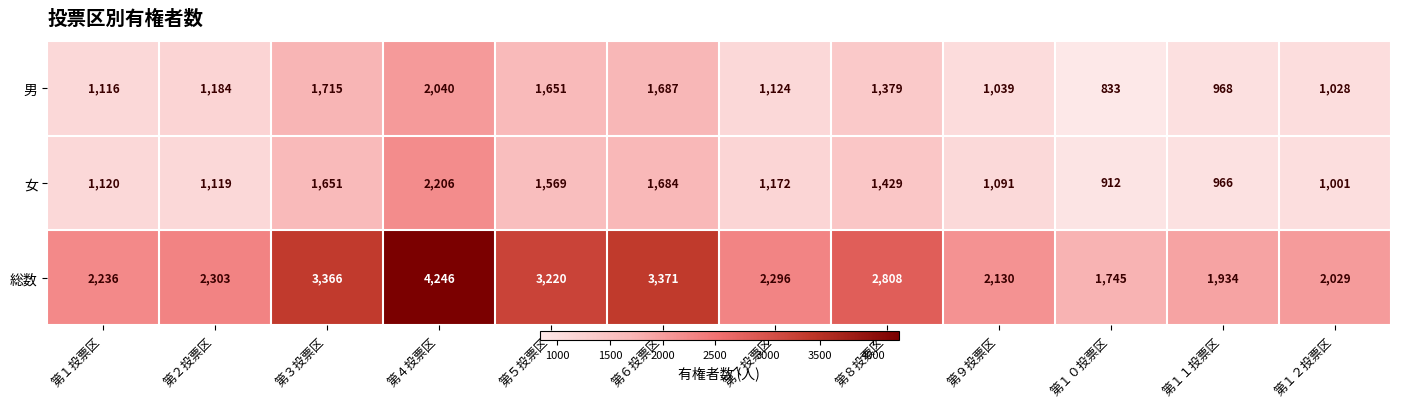

What is the sum of the 女 values at 第１１投票区 and 第１投票区?

2086